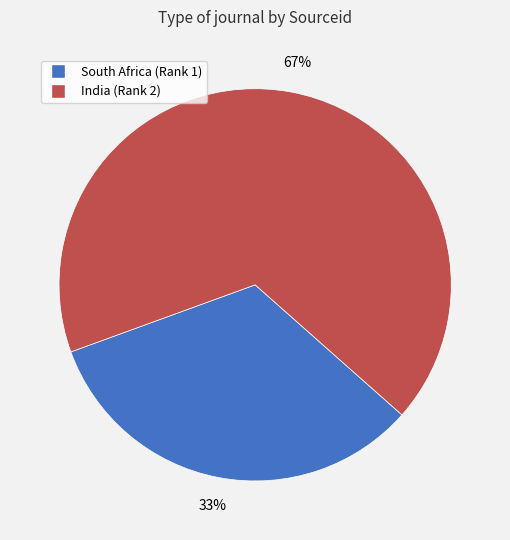

Do India (Rank 2) and South Africa (Rank 1) together represent more than half of the pie?

Yes